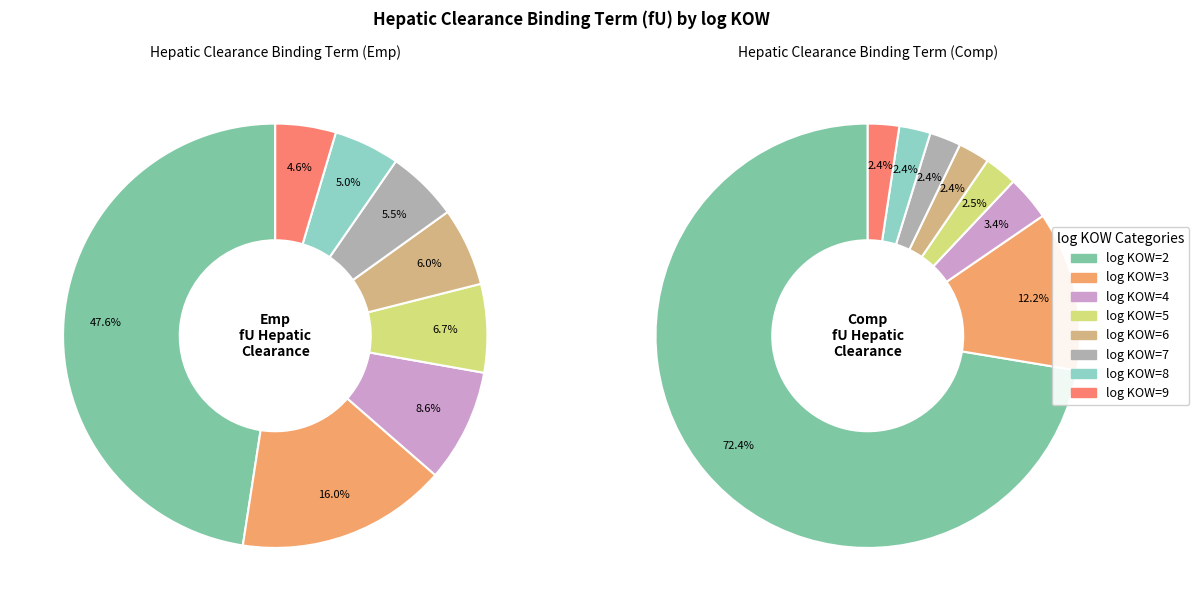

Does emp_values account for over 50% of the chart?

No